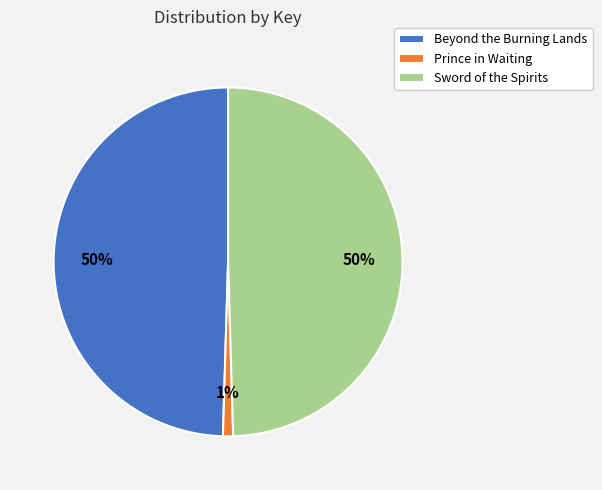

To the nearest percent, what is the difference between the Prince in Waiting and Sword of the Spirits slice percentages?

49%